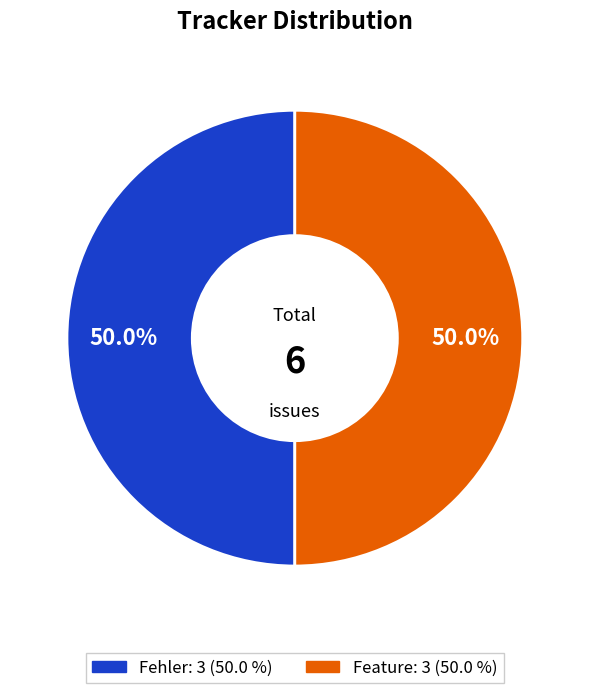

What is the ratio of the value at Feature to the value at Fehler?

1.0